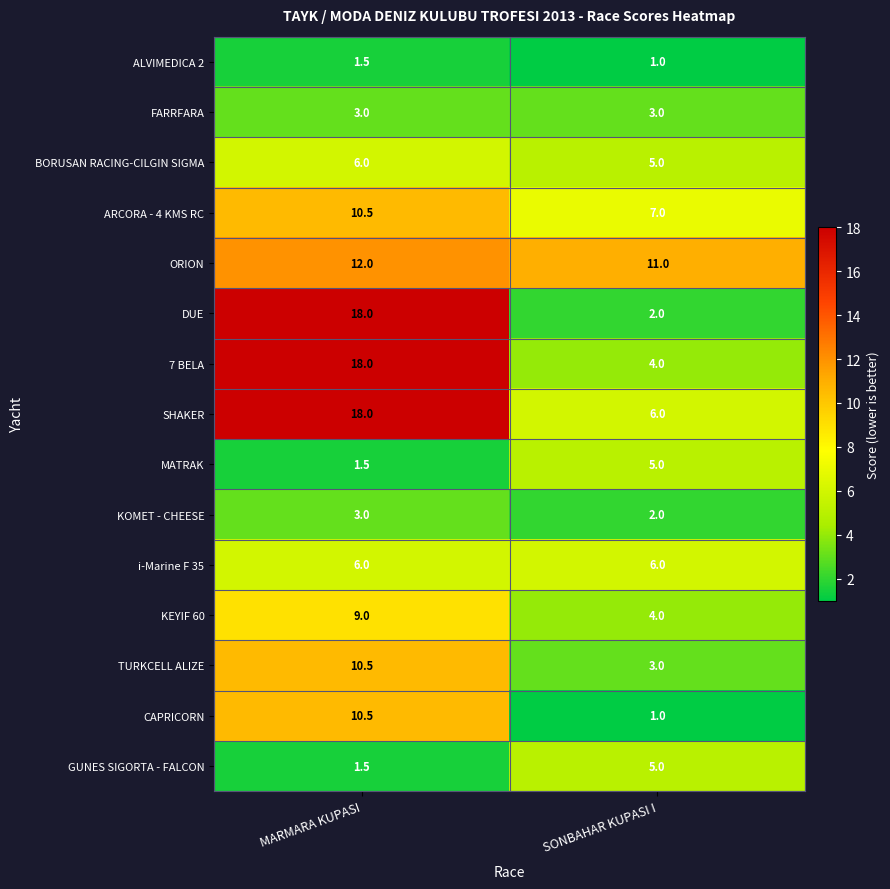

Reading left to right, list all the values displayed in this chart.

ALVIMEDICA 2: 1.5	1.0
FARRFARA: 3.0	3.0
BORUSAN RACING-CILGIN SIGMA: 6.0	5.0
ARCORA - 4 KMS RC: 10.5	7.0
ORION: 12.0	11.0
DUE: 18.0	2.0
7 BELA: 18.0	4.0
SHAKER: 18.0	6.0
MATRAK: 1.5	5.0
KOMET - CHEESE: 3.0	2.0
i-Marine F 35: 6.0	6.0
KEYIF 60: 9.0	4.0
TURKCELL ALIZE: 10.5	3.0
CAPRICORN: 10.5	1.0
GUNES SIGORTA - FALCON: 1.5	5.0